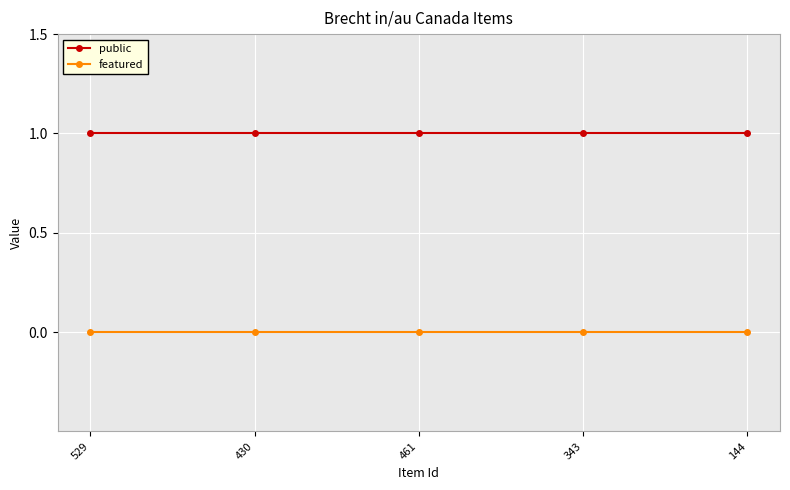

Read the public value at 529.

1